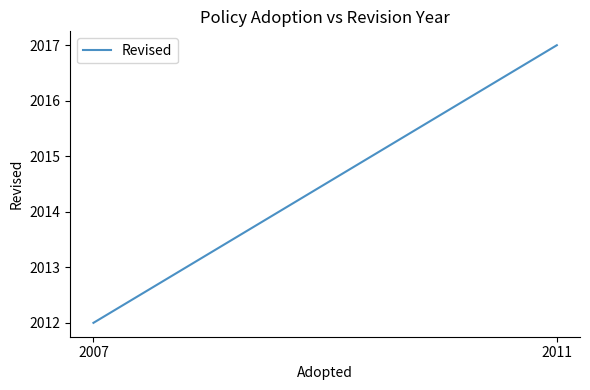

True or false: the data shows 2017 at 2011.

True